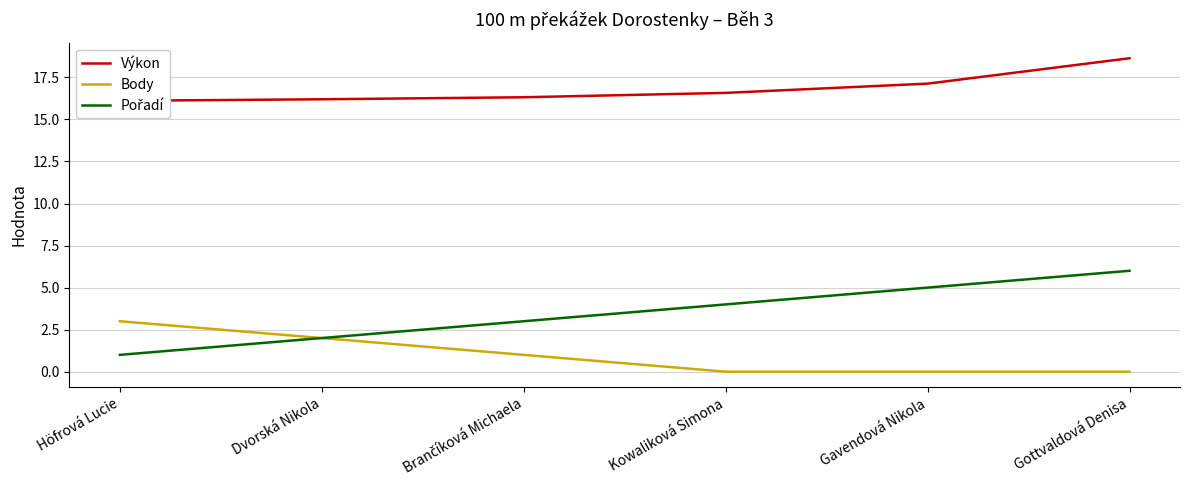

What is the sum of the Pořadí values at Kowaliková Simona and Dvorská Nikola?

6.0